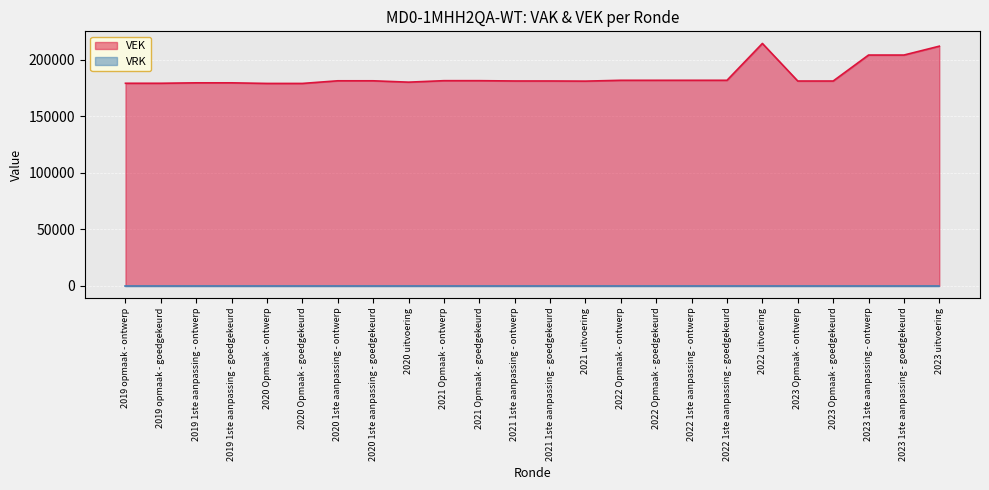

At which category does the chart reach its minimum across all series?

2020 Opmaak - ontwerp